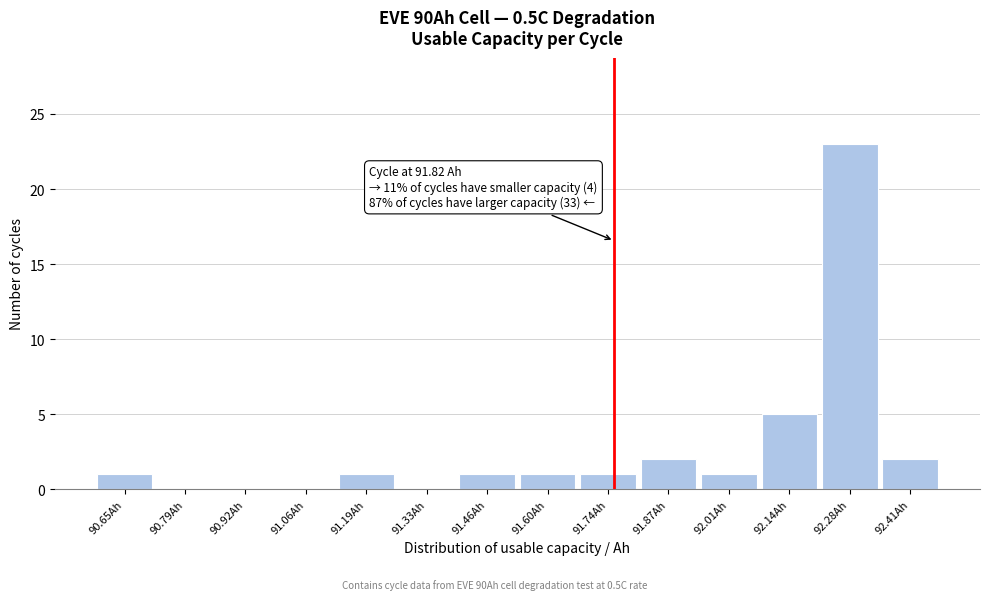

Reading left to right, what are all the values shown in this chart?

90.65Ah=1	90.79Ah=0	90.92Ah=0	91.06Ah=0	91.19Ah=1	91.33Ah=0	91.46Ah=1	91.60Ah=1	91.74Ah=1	91.87Ah=2	92.01Ah=1	92.14Ah=5	92.28Ah=23	92.41Ah=2